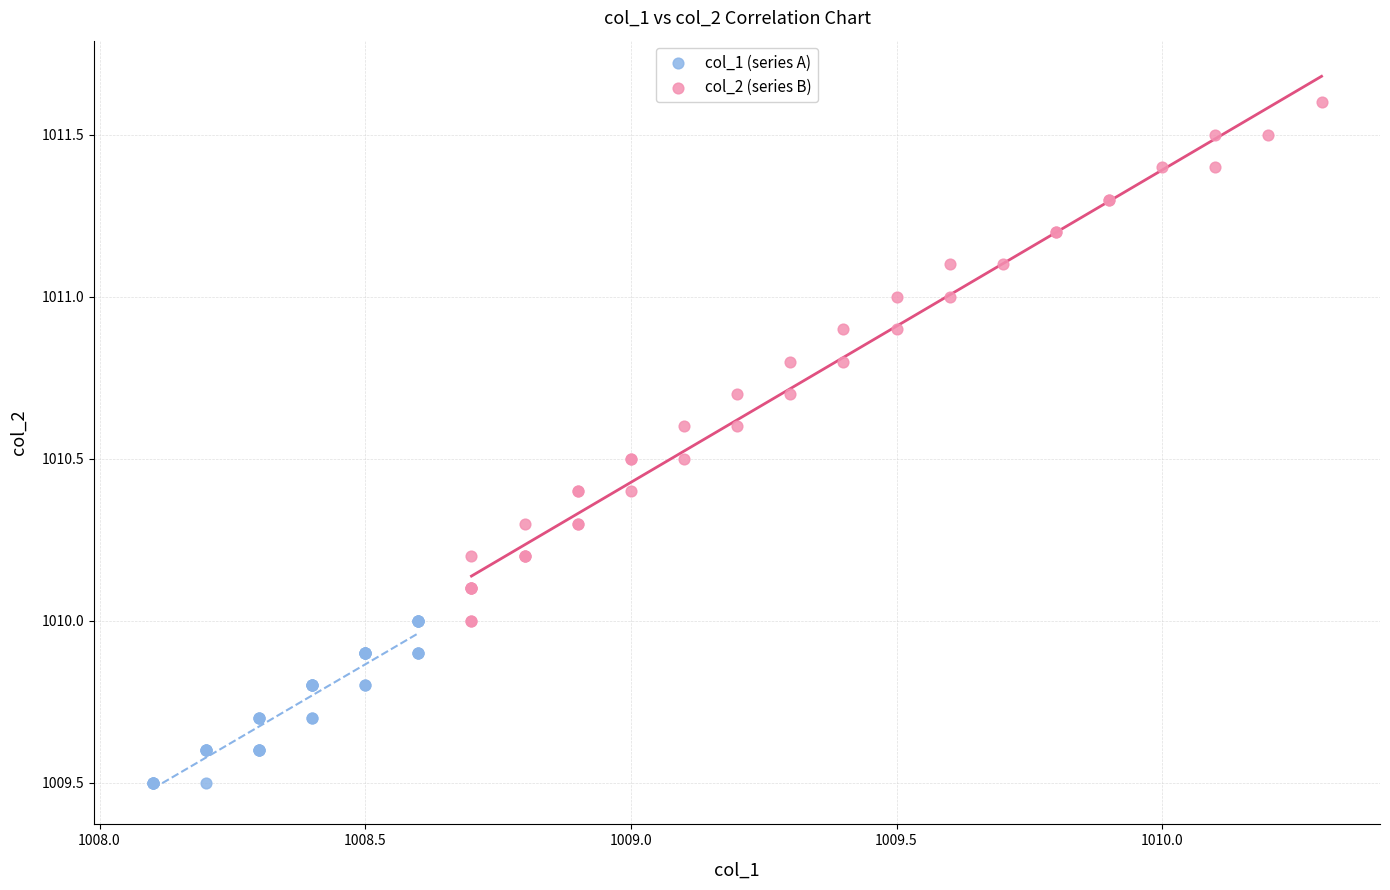

Which series has the widest spread of Y values?

col_2 (series B)